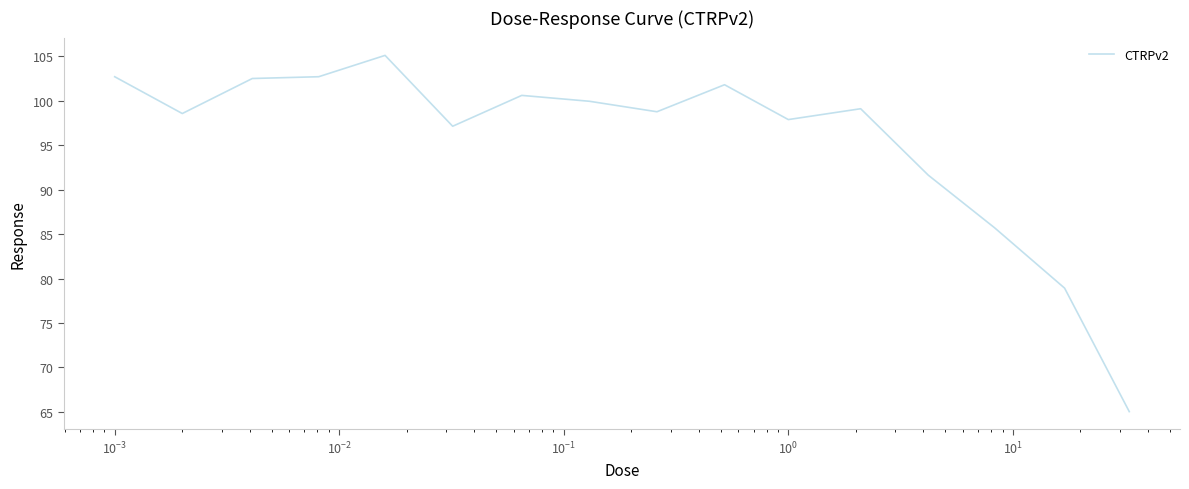

What is the smallest value displayed?

65.0